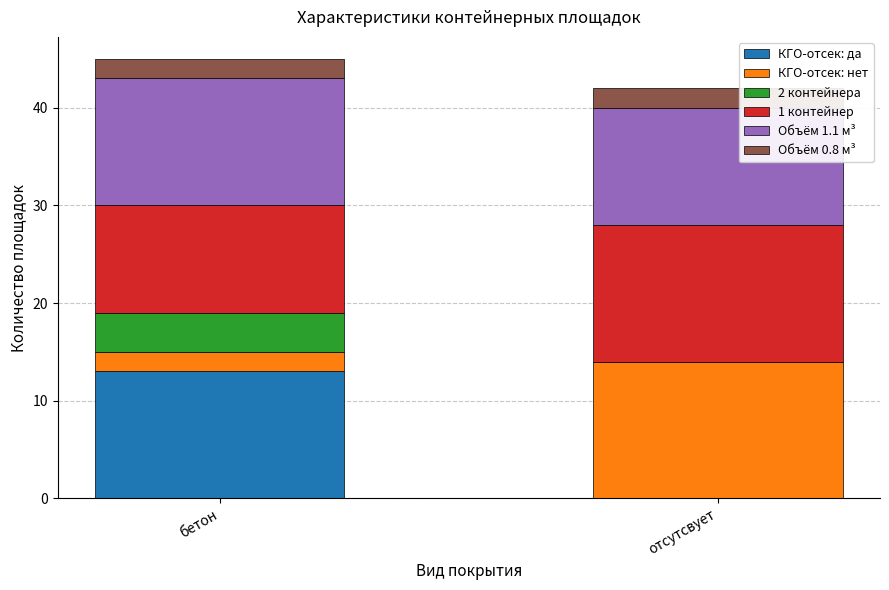

Reading left to right, transcribe the values for КГО-отсек: да.

бетон=13	отсутсвует=0